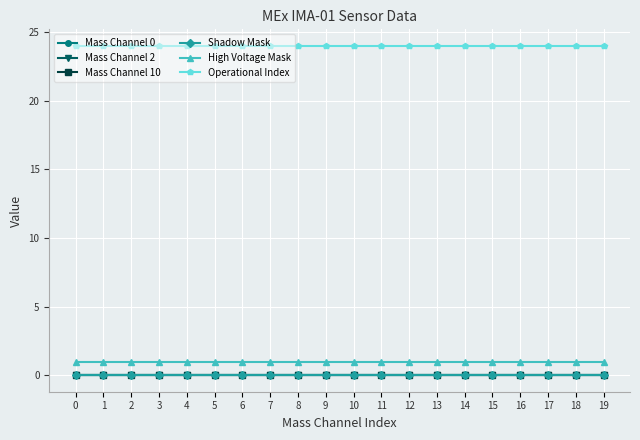

Is this an area chart (filled region under the line)?

No